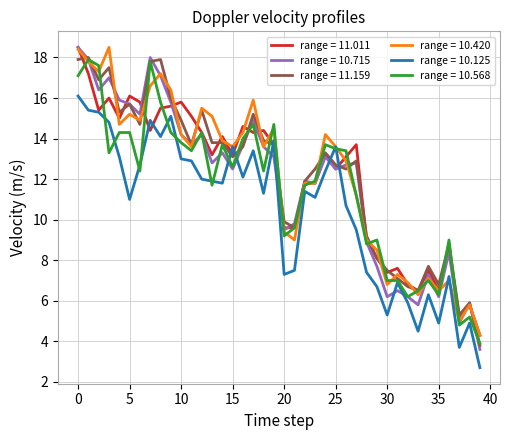

What is the lowest value of the range = 10.420 series?

4.3